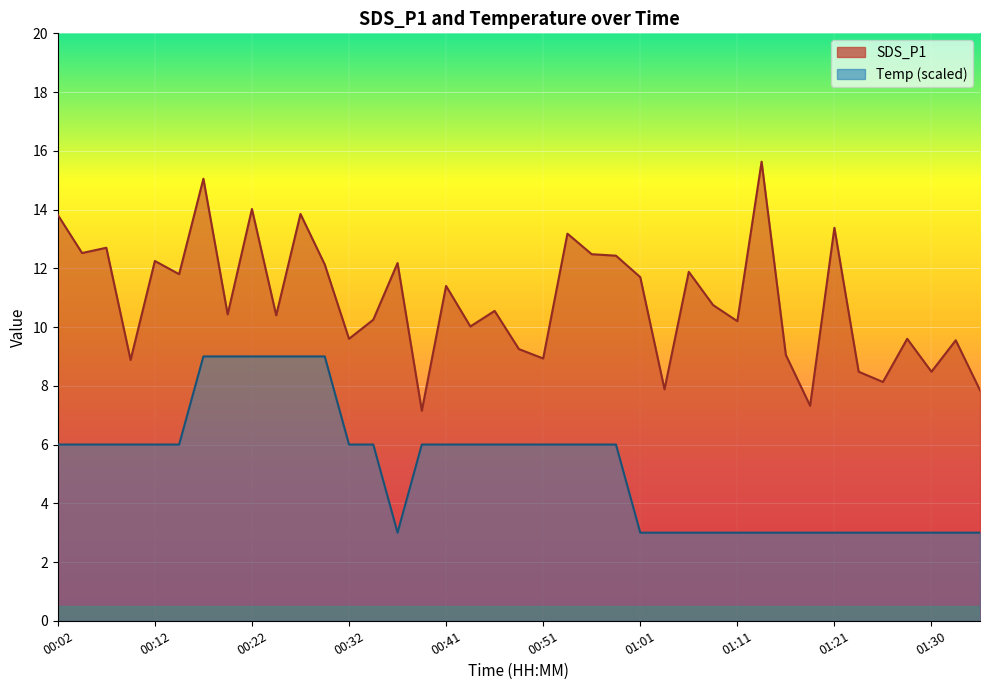

What is the maximum value for Temp?

9.0